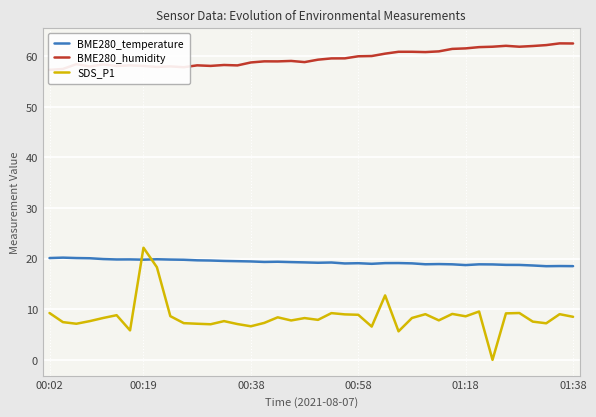

Which series has the largest total across all categories?

BME280_humidity